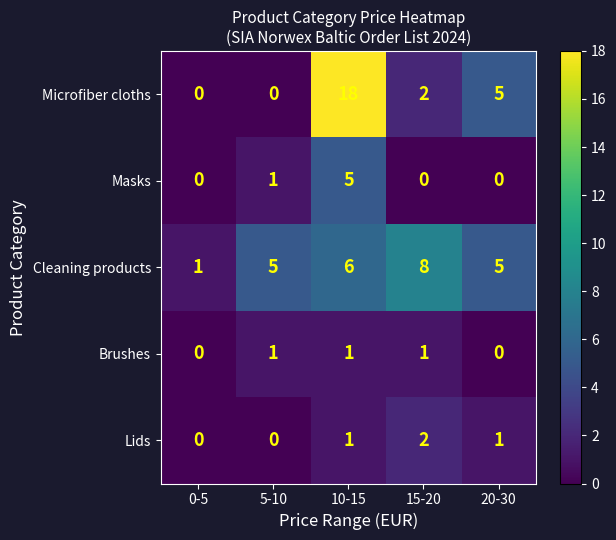

What is the difference between the maximum and minimum values in the Masks series?

5